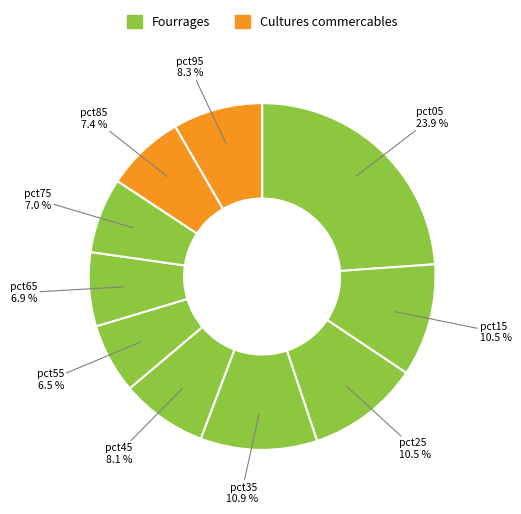

Which has a higher value, pct65 or pct15?

pct15